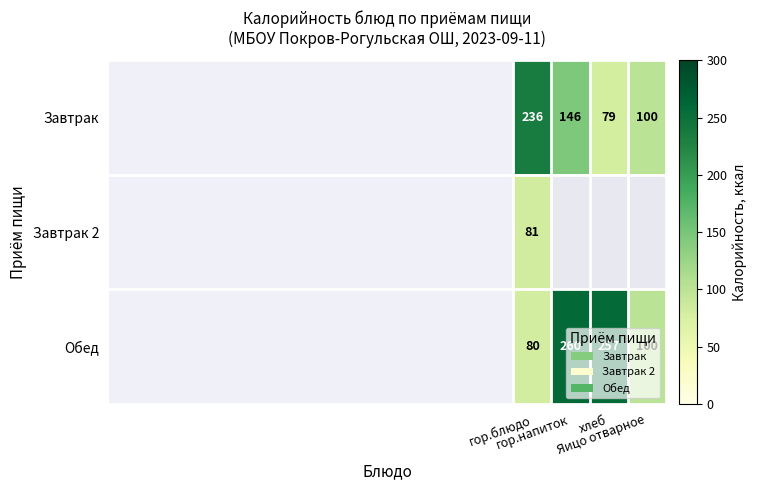

Count the Завтрак values in the range 100 to 236.

3